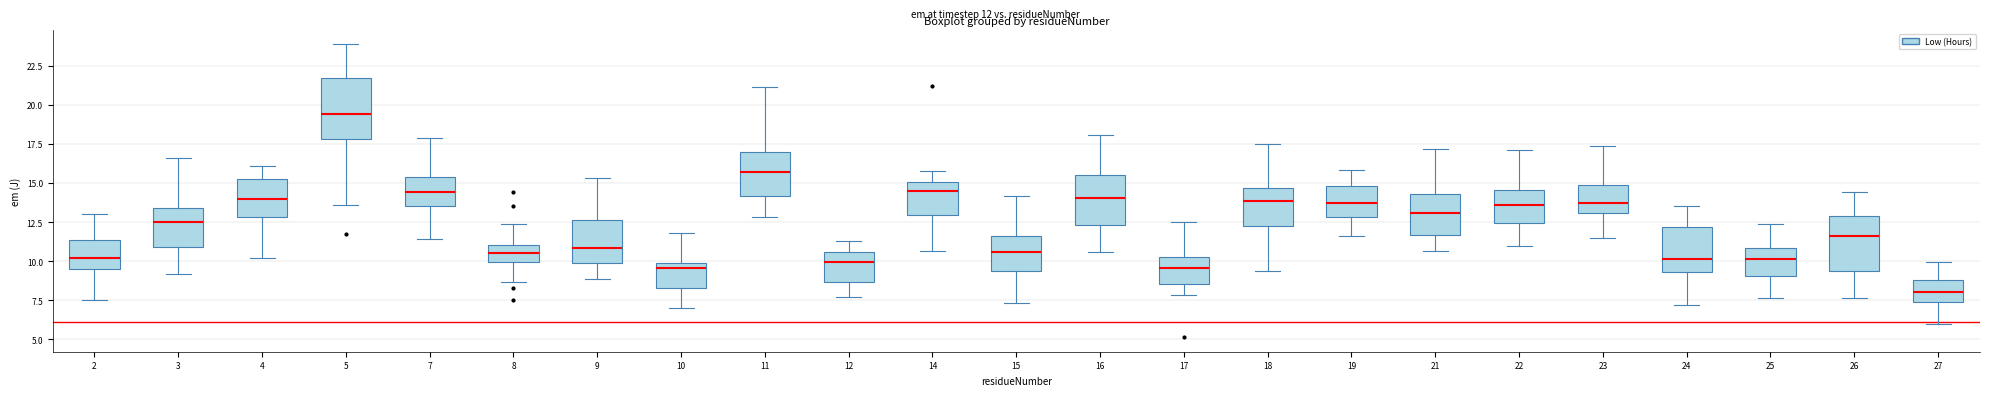

Reading left to right, read every box against the y-axis: the position of its median line, the range the box covers, and the ends of its whiskers. The values are not printed on the chart, so give them approximately, as read against the axis.

2: median 10.0, box 9.5 to 11.5, whiskers 7.5 to 13.0
3: median 12.5, box 11.0 to 13.5, whiskers 9.0 to 16.5
4: median 14.0, box 13.0 to 15.0, whiskers 10.0 to 16.0
5: median 19.5, box 18.0 to 21.5, whiskers 13.5 to 24.0
7: median 14.5, box 13.5 to 15.5, whiskers 11.5 to 18.0
8: median 10.5, box 10.0 to 11.0, whiskers 8.5 to 12.5
9: median 11.0, box 10.0 to 12.5, whiskers 9.0 to 15.5
10: median 9.5, box 8.5 to 10.0, whiskers 7.0 to 12.0
11: median 15.5, box 14.0 to 17.0, whiskers 13.0 to 21.0
12: median 10.0, box 8.5 to 10.5, whiskers 7.5 to 11.5
14: median 14.5, box 13.0 to 15.0, whiskers 10.5 to 15.5
15: median 10.5, box 9.5 to 11.5, whiskers 7.5 to 14.0
16: median 14.0, box 12.5 to 15.5, whiskers 10.5 to 18.0
17: median 9.5, box 8.5 to 10.5, whiskers 8.0 to 12.5
18: median 14.0, box 12.0 to 14.5, whiskers 9.5 to 17.5
19: median 13.5, box 13.0 to 15.0, whiskers 11.5 to 16.0
21: median 13.0, box 11.5 to 14.5, whiskers 10.5 to 17.0
22: median 13.5, box 12.5 to 14.5, whiskers 11.0 to 17.0
23: median 13.5, box 13.0 to 15.0, whiskers 11.5 to 17.5
24: median 10.0, box 9.5 to 12.0, whiskers 7.0 to 13.5
25: median 10.0, box 9.0 to 11.0, whiskers 7.5 to 12.5
26: median 11.5, box 9.5 to 13.0, whiskers 7.5 to 14.5
27: median 8.0, box 7.5 to 9.0, whiskers 6.0 to 10.0